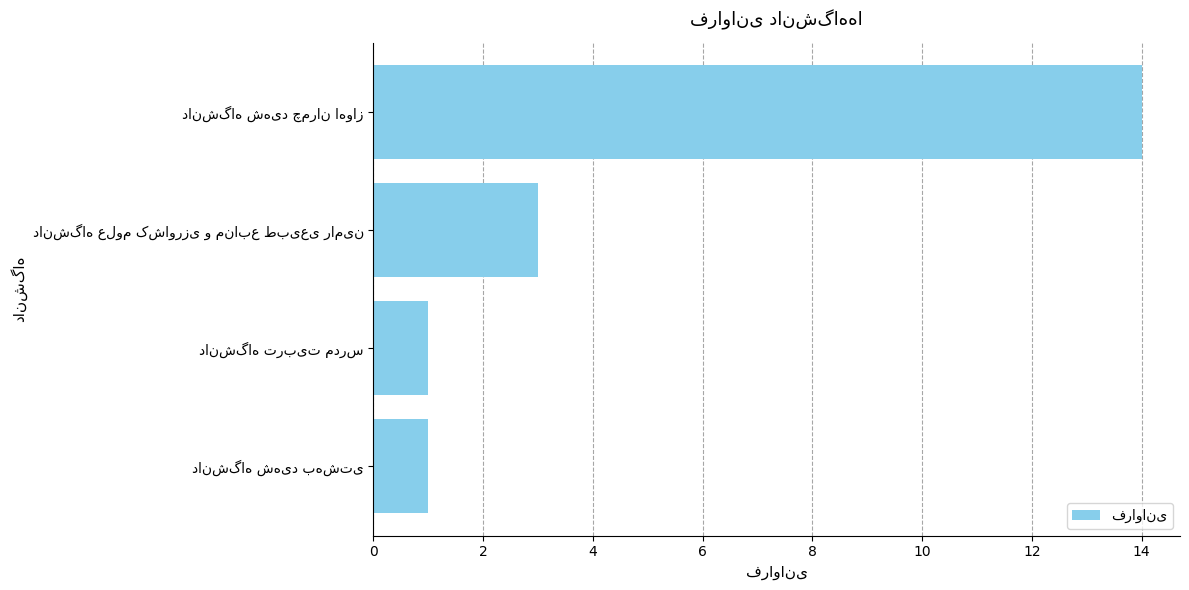

How many categories are shown in the chart?

4